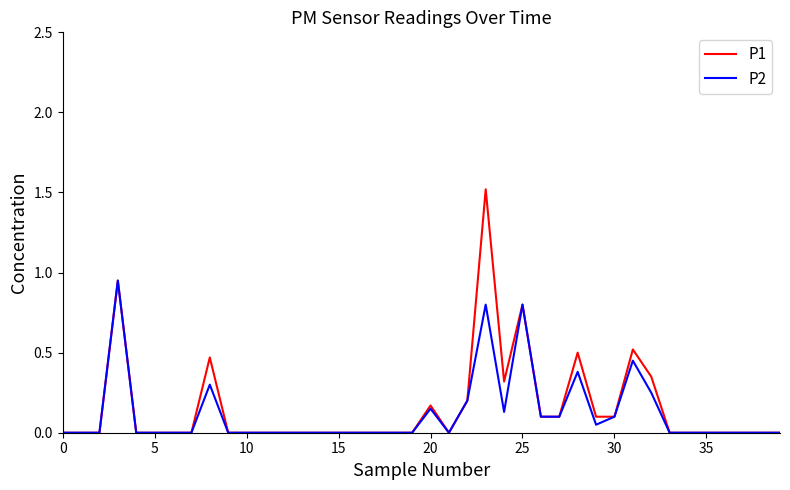

Which series has the widest spread of values?

P1